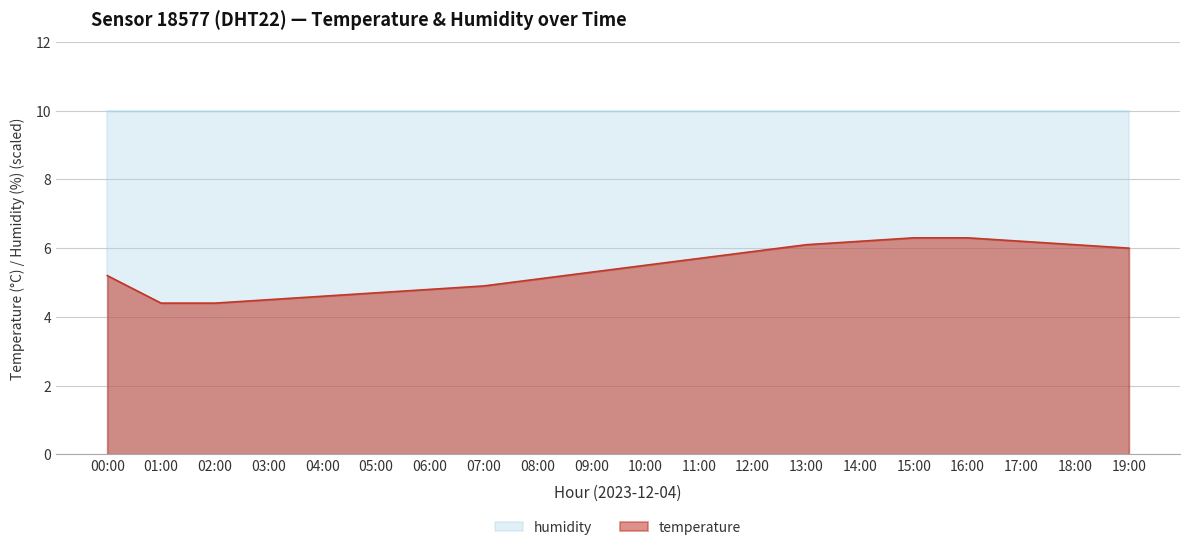

What is the sum of all values?

108.2